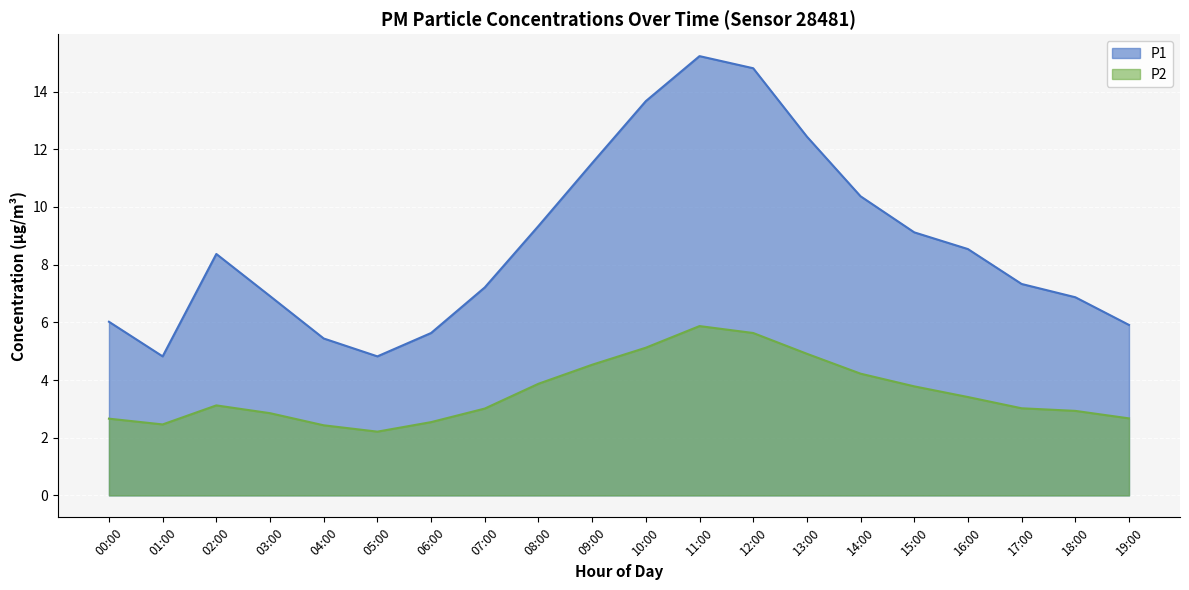

Reading left to right, what are all the values shown in this chart?

P1: 00:00=6.0	01:00=4.8	02:00=8.4	03:00=6.9	04:00=5.4	05:00=4.8	06:00=5.6	07:00=7.2	08:00=9.3	09:00=11.5	10:00=13.7	11:00=15.2	12:00=14.8	13:00=12.4	14:00=10.4	15:00=9.1	16:00=8.5	17:00=7.3	18:00=6.9	19:00=5.9
P2: 00:00=2.7	01:00=2.5	02:00=3.1	03:00=2.9	04:00=2.4	05:00=2.2	06:00=2.5	07:00=3.0	08:00=3.9	09:00=4.5	10:00=5.1	11:00=5.9	12:00=5.6	13:00=4.9	14:00=4.2	15:00=3.8	16:00=3.4	17:00=3.0	18:00=2.9	19:00=2.7